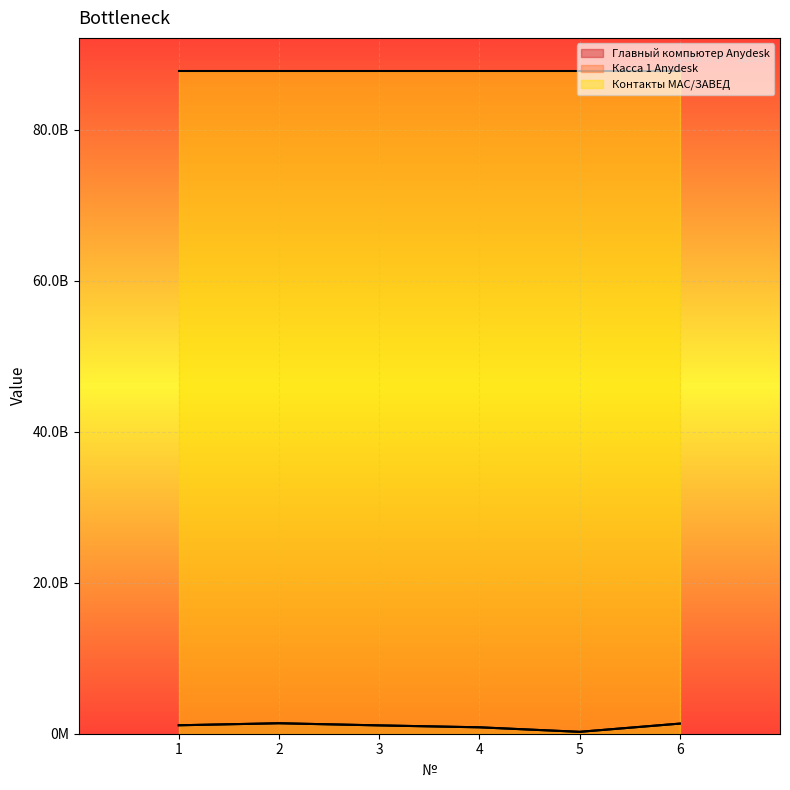

True or false: Главный компьютер Anydesk and Касса 1 Anydesk cross at least once.

False